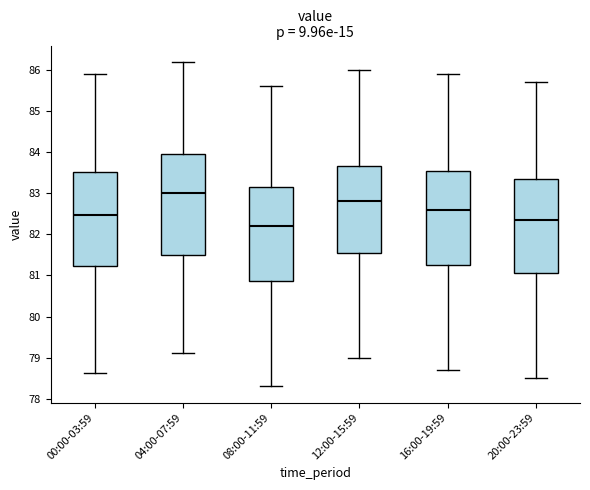

Where is the lower edge of the box for 12:00-15:59 on the y-axis? The values are not printed on the chart, so give them approximately, as read against the axis.

81.6